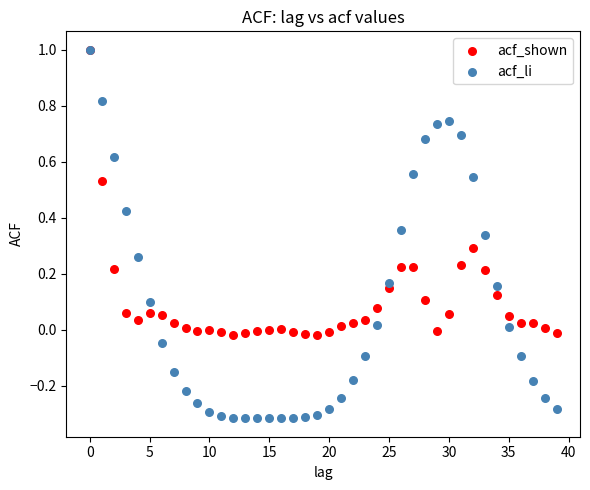

Which series contains the lowest Y value?

acf_li